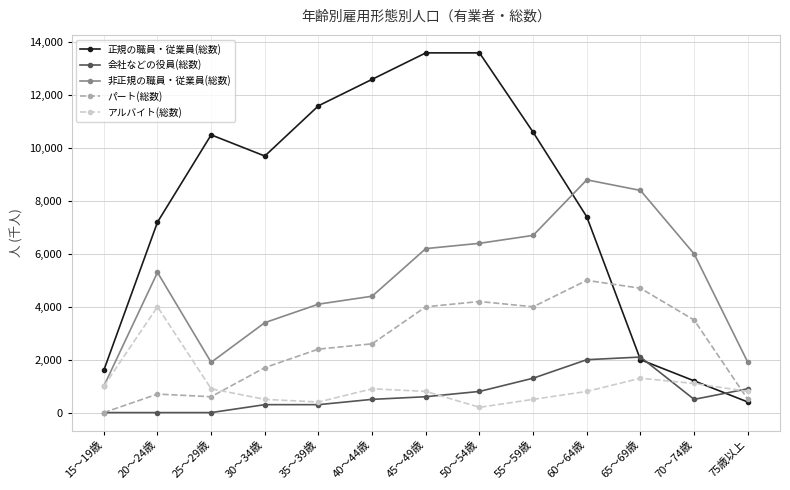

What is the maximum value shown in the chart?

13600